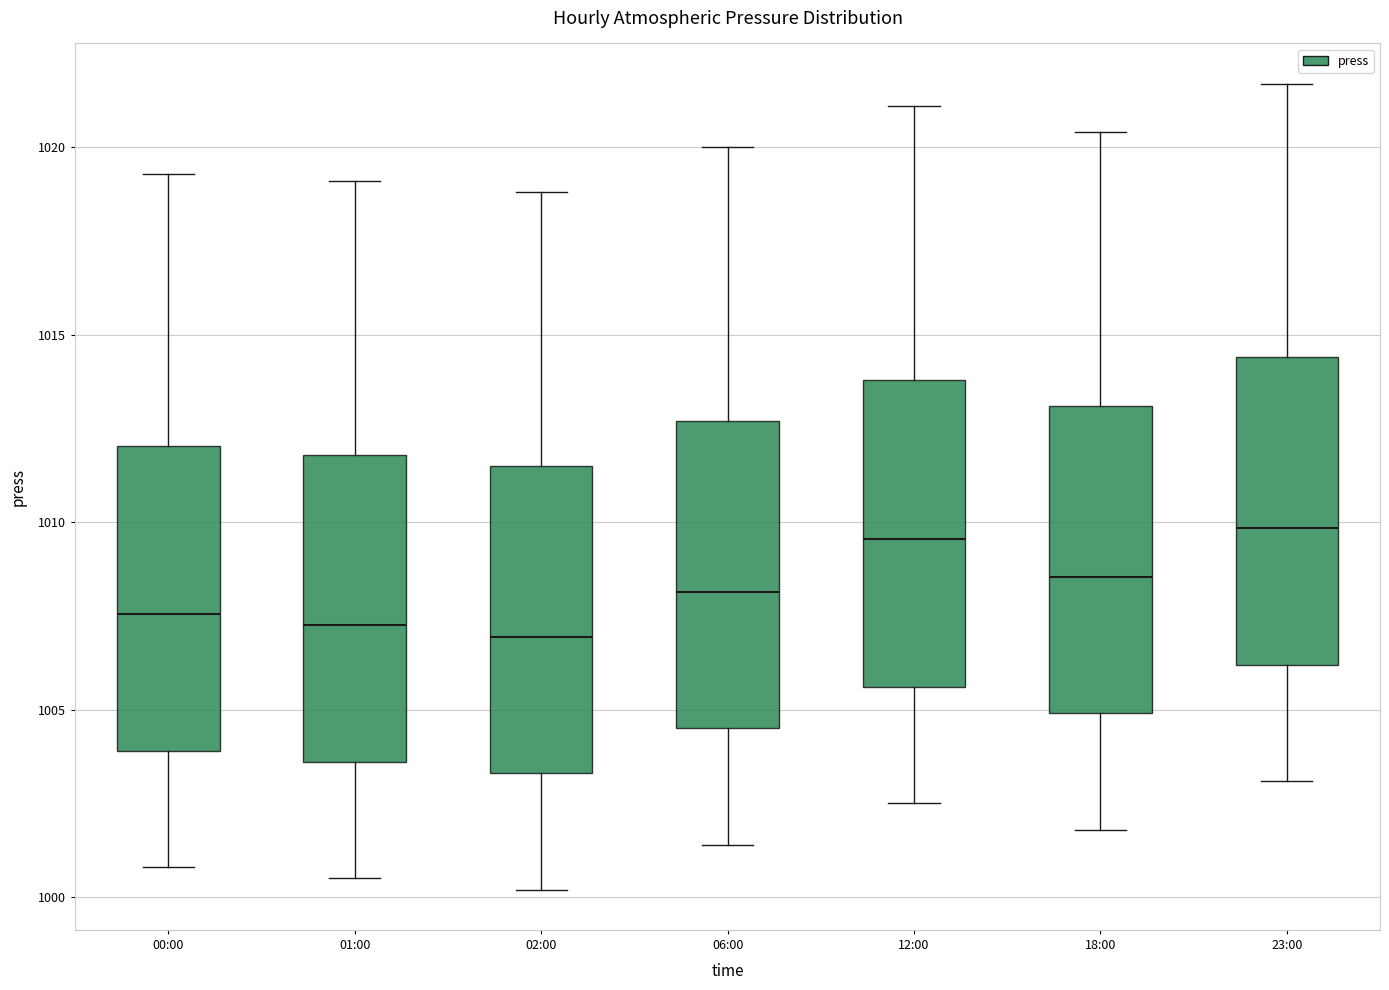

Reading left to right, transcribe this box plot: for each box, give where its median line is, the range the box spans, and where its two whiskers end, as read against the y-axis. The values are not printed on the chart, so give them approximately, as read against the axis.

00:00: median 1007.5, box 1004.0 to 1012.0, whiskers 1001.0 to 1019.5
01:00: median 1007.5, box 1003.5 to 1012.0, whiskers 1000.5 to 1019.0
02:00: median 1007.0, box 1003.5 to 1011.5, whiskers 1000.0 to 1019.0
06:00: median 1008.0, box 1004.5 to 1012.5, whiskers 1001.5 to 1020.0
12:00: median 1009.5, box 1005.5 to 1014.0, whiskers 1002.5 to 1021.0
18:00: median 1008.5, box 1005.0 to 1013.0, whiskers 1002.0 to 1020.5
23:00: median 1010.0, box 1006.0 to 1014.5, whiskers 1003.0 to 1021.5